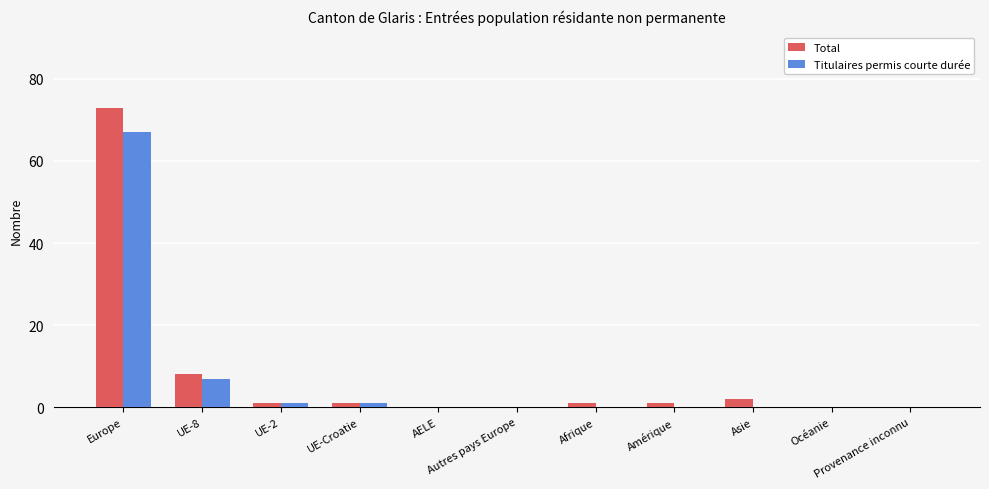

What is the maximum value shown in the chart?

73